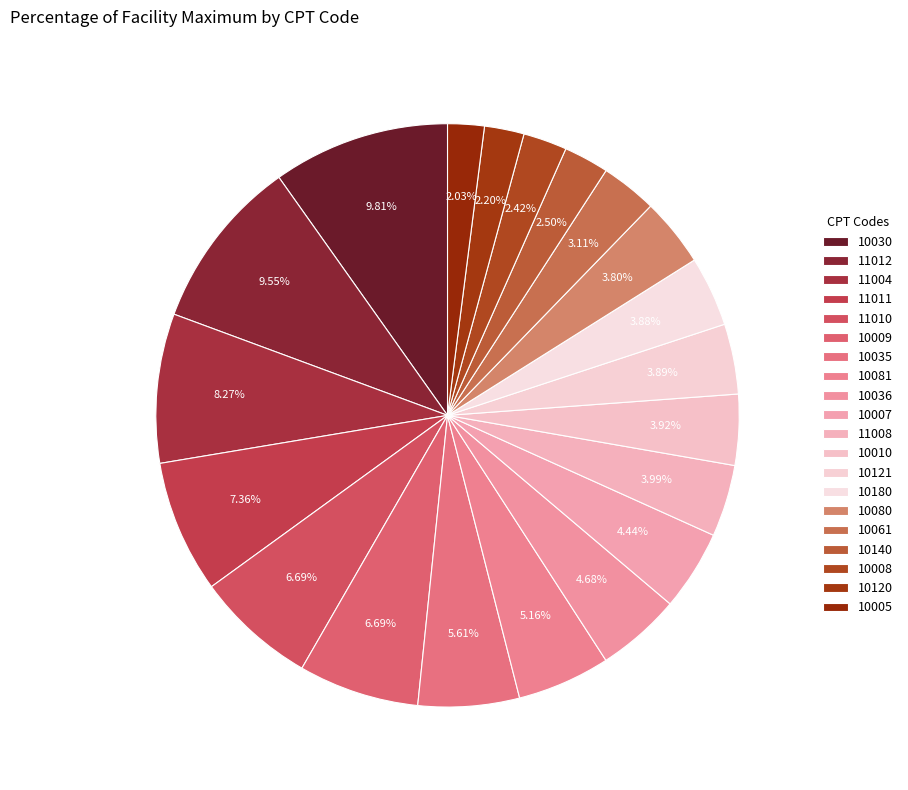

To the nearest percent, what is the combined percentage of 10009 and 10080?

10%